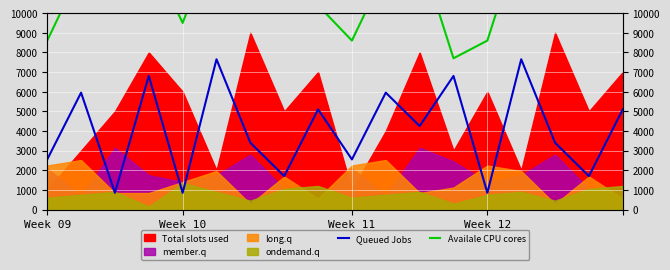

What position from the left is 7?

8